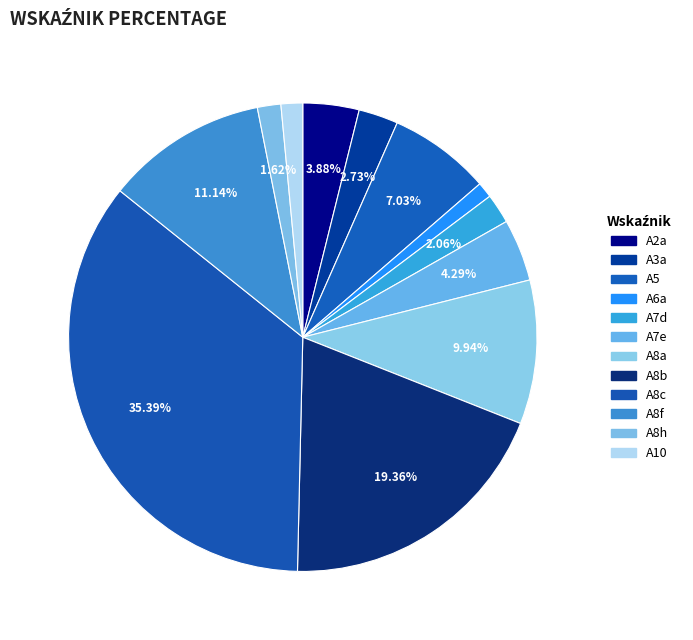

To the nearest percent, what is the difference between the largest and smallest slice percentages?

34%